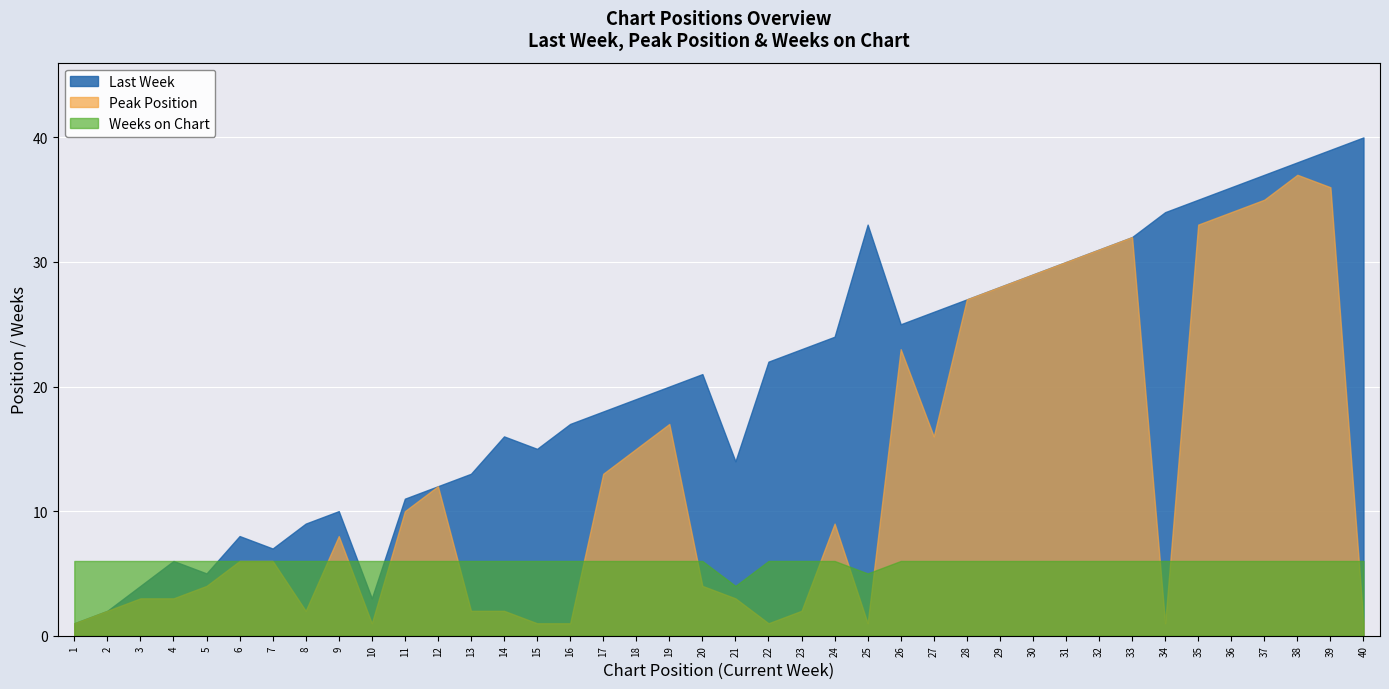

Which series ends up on top after the final intersection of Peak Position and Weeks on Chart?

Weeks on Chart